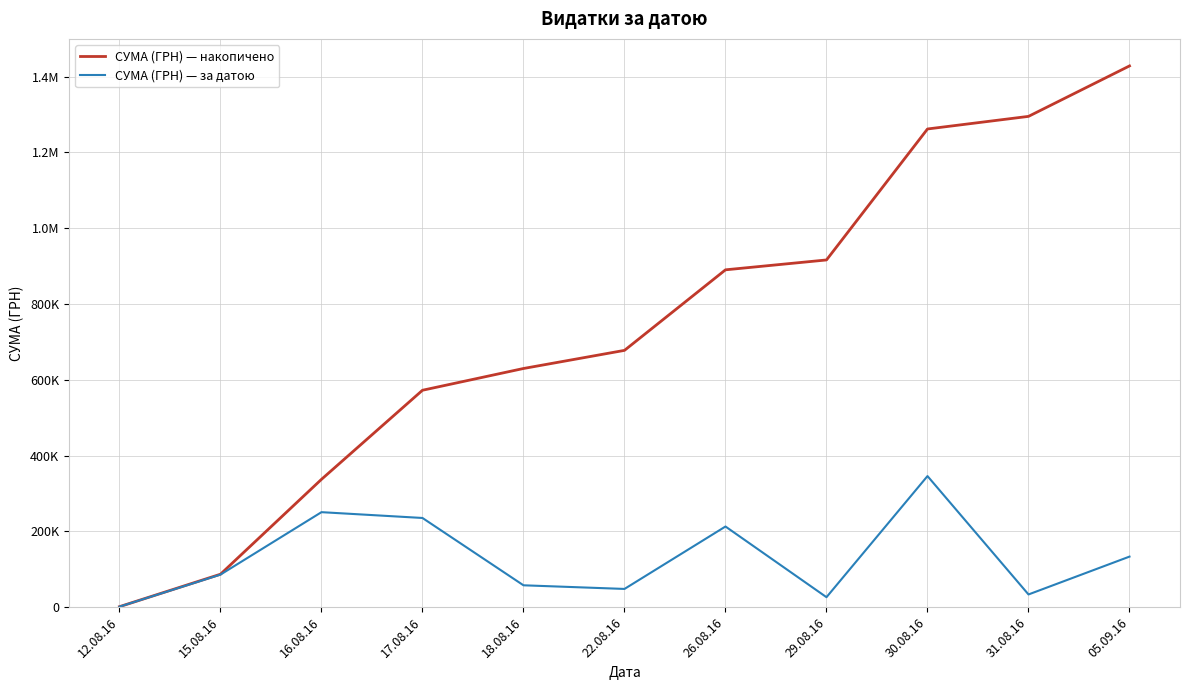

Reading left to right, list all the values displayed in this chart.

СУМА (ГРН) — накопичено: 998.2	86648.2	337102.3	572227.0	629664.1	677494.9	890090.1	916138.2	1261825.5	1295083.4	1428252.1
СУМА (ГРН) — за датою: 998.2	85650.0	250454.0	235124.7	57437.1	47830.8	212595.2	26048.1	345687.3	33257.9	133168.7